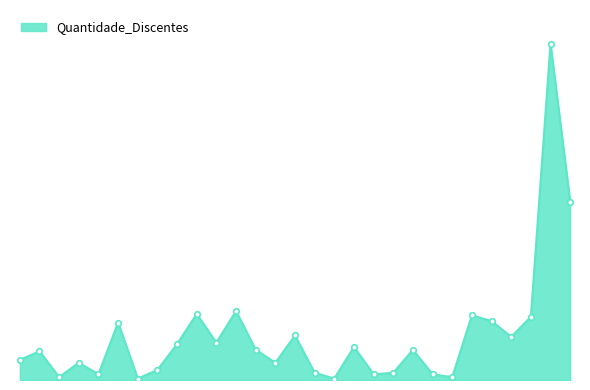

Is this an area chart (filled region under the line)?

Yes